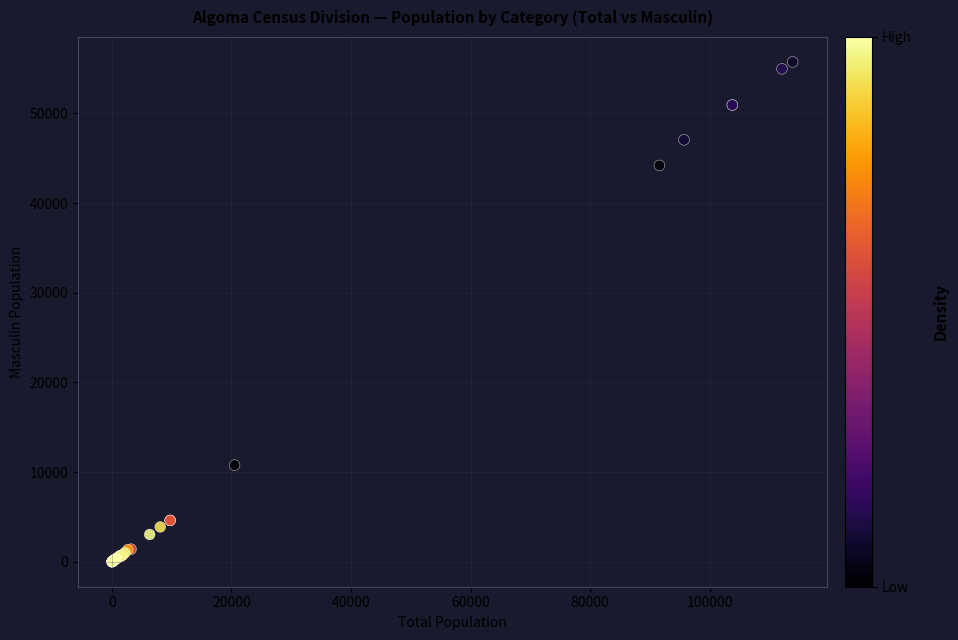

What Y value in the scatter plot is closest to 27870?

44200